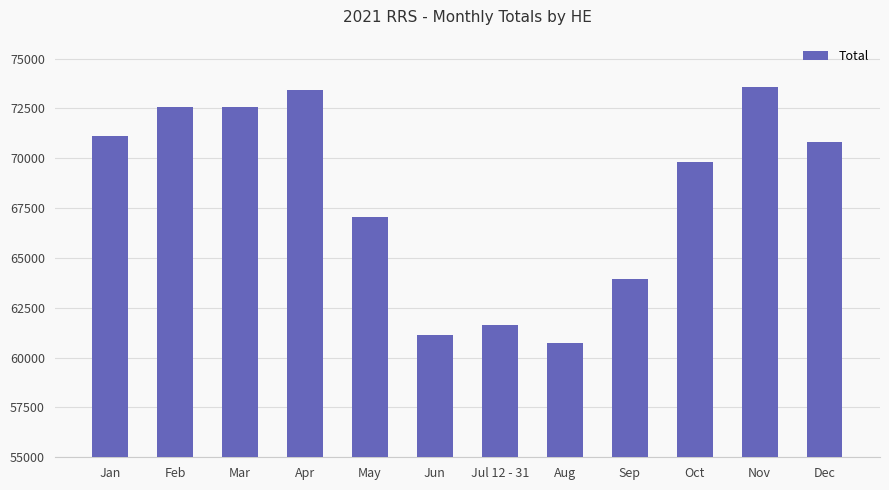

Approximately how many times larger is the value at May compared to Nov?

0.9